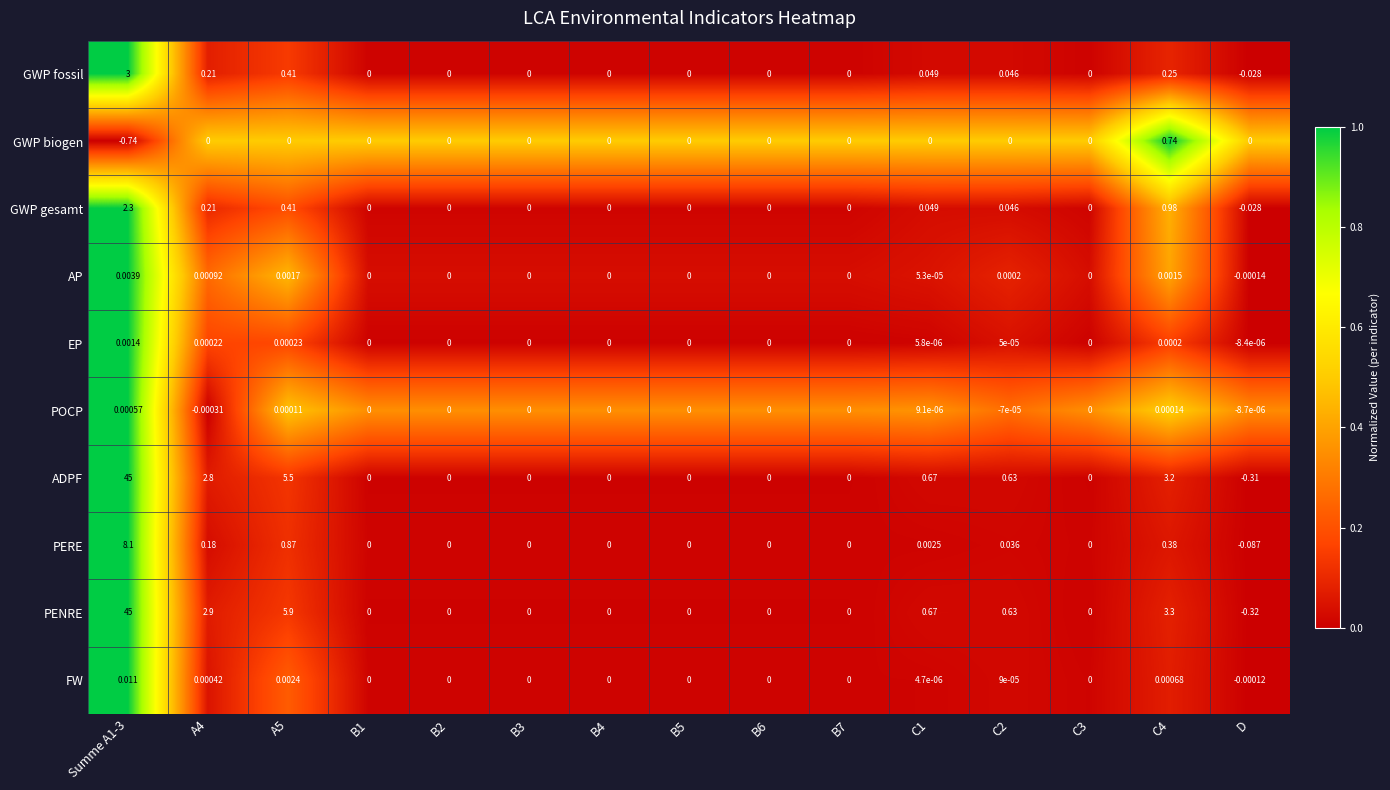

Which series has the largest range (max minus min)?

PENRE